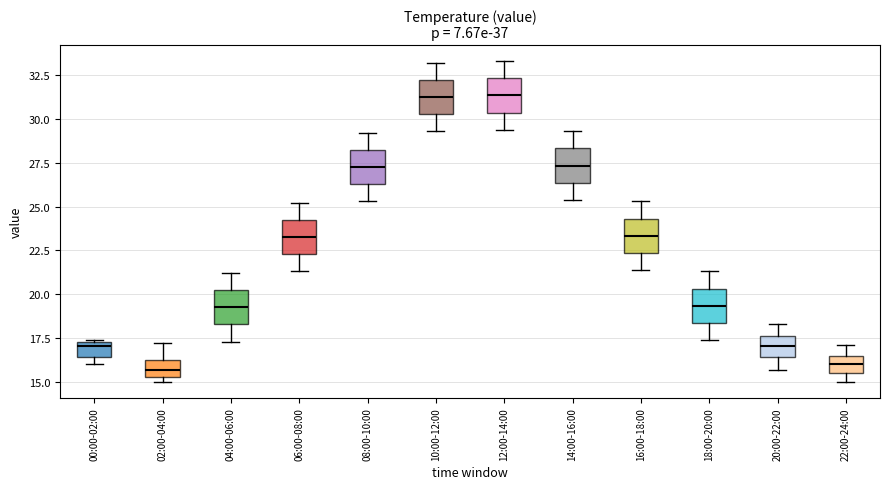

Reading left to right, transcribe this box plot: for each box, give where its median line is, the range the box spans, and where its two whiskers end, as read against the y-axis. The values are not printed on the chart, so give them approximately, as read against the axis.

00:00-02:00: median 17.0, box 16.5 to 17.5, whiskers 16.0 to 17.5
02:00-04:00: median 15.5 (inside the box), box 15.5 to 16.0, whiskers 15.0 to 17.0
04:00-06:00: median 19.5, box 18.5 to 20.0, whiskers 17.5 to 21.0
06:00-08:00: median 23.5, box 22.5 to 24.0, whiskers 21.5 to 25.0
08:00-10:00: median 27.5, box 26.5 to 28.0, whiskers 25.5 to 29.0
10:00-12:00: median 31.5, box 30.5 to 32.0, whiskers 29.5 to 33.0
12:00-14:00: median 31.5, box 30.5 to 32.5, whiskers 29.5 to 33.5
14:00-16:00: median 27.5, box 26.5 to 28.5, whiskers 25.5 to 29.5
16:00-18:00: median 23.5, box 22.5 to 24.5, whiskers 21.5 to 25.5
18:00-20:00: median 19.5, box 18.5 to 20.5, whiskers 17.5 to 21.5
20:00-22:00: median 17.0, box 16.5 to 17.5, whiskers 15.5 to 18.5
22:00-24:00: median 16.0, box 15.5 to 16.5, whiskers 15.0 to 17.0